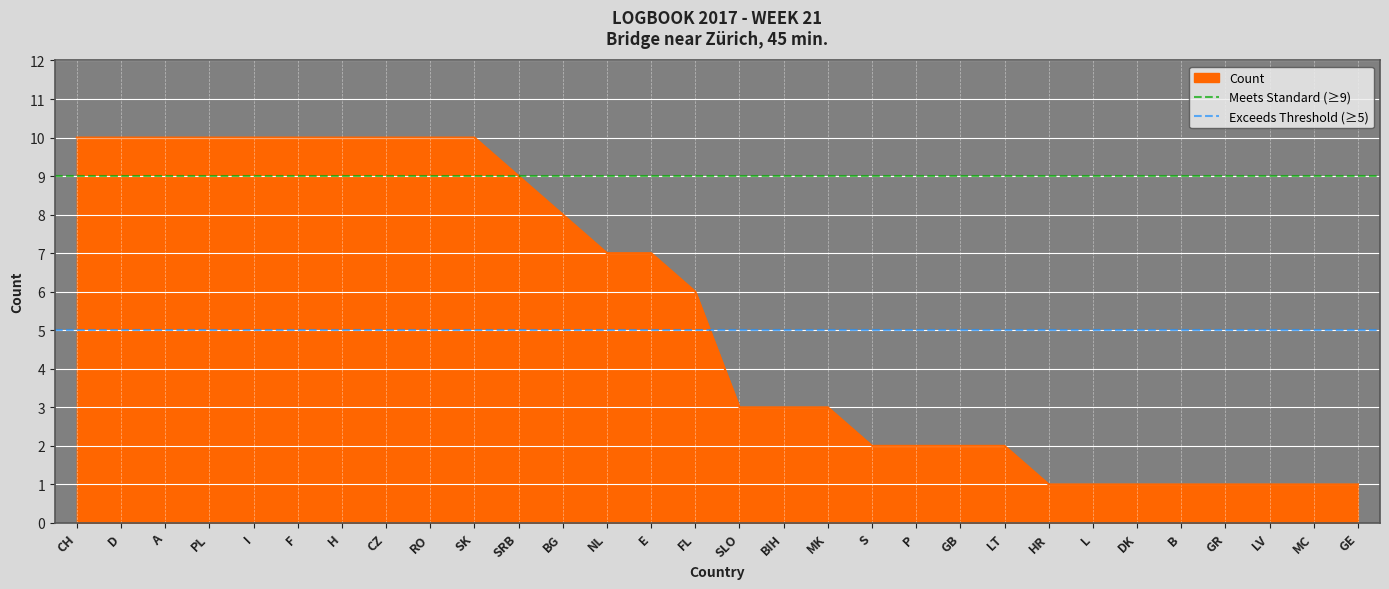

Where is Count nearest to the value 5?

FL